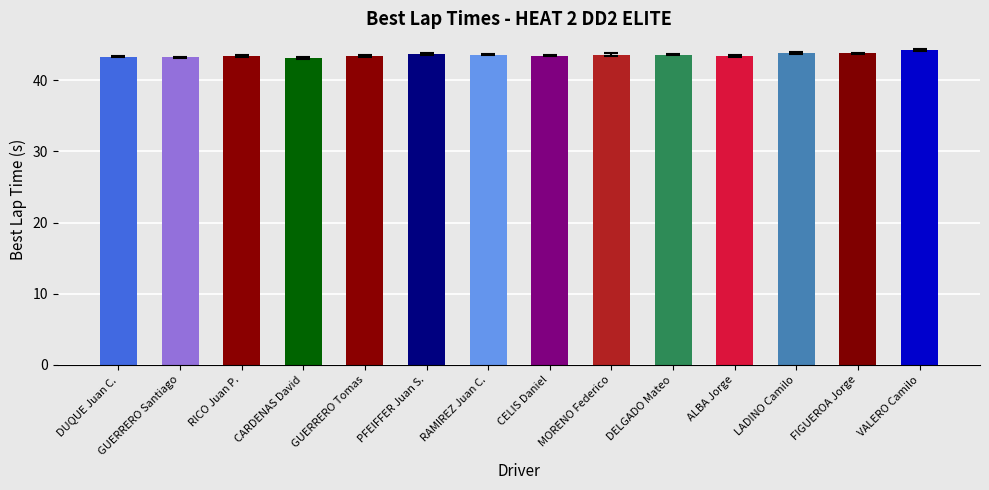

What is the greatest value displayed?

44.3